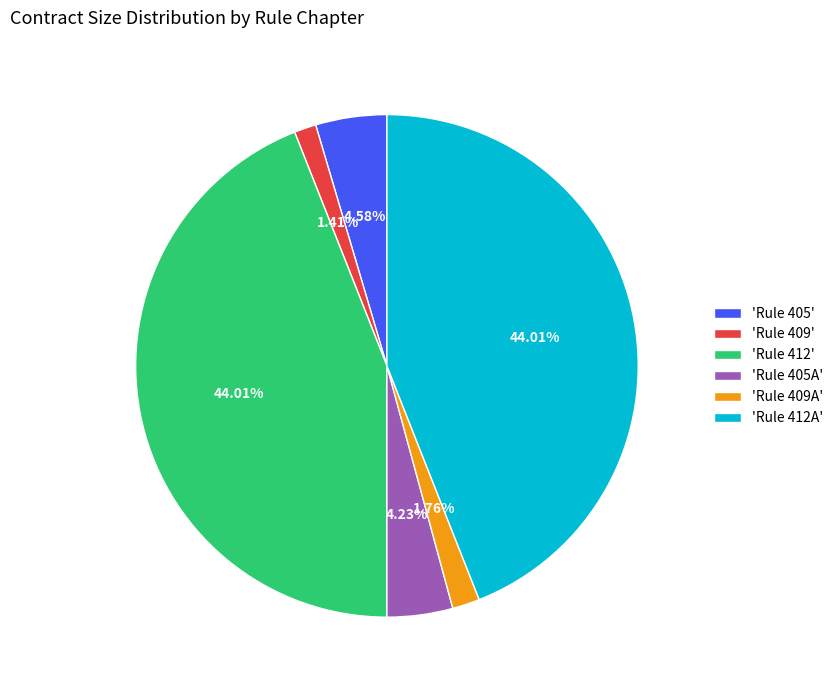

Which has a higher value, 'Rule 405' or 'Rule 412A'?

'Rule 412A'